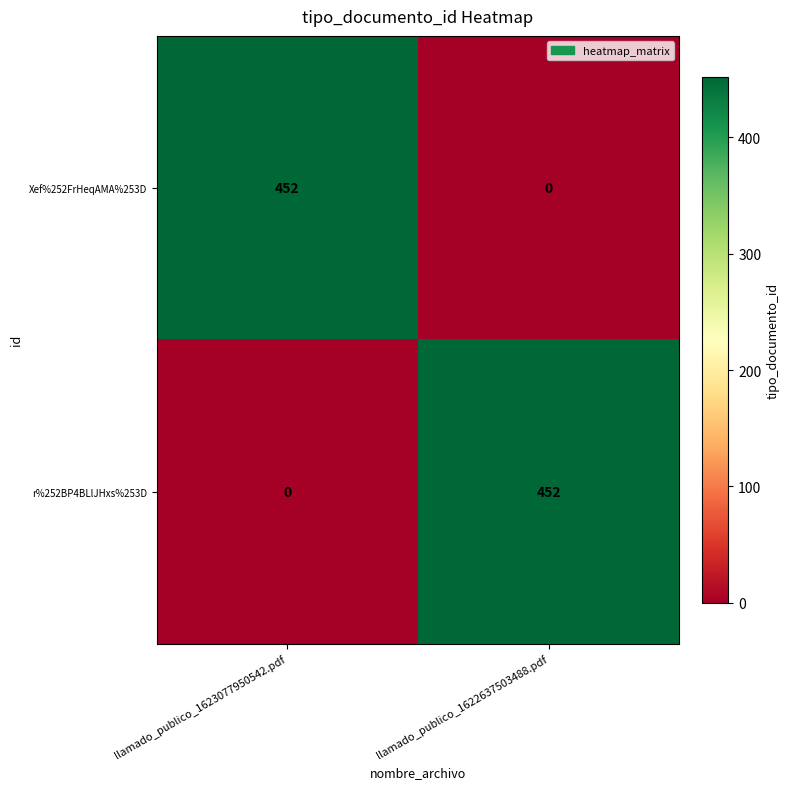

What is the total value across all series at llamado_publico_1623077950542.pdf?

452